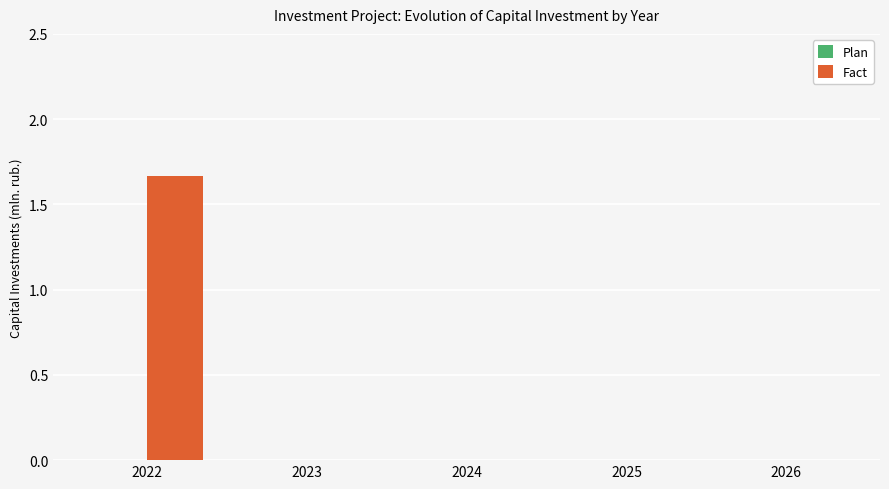

Count the number of data series in this chart.

1